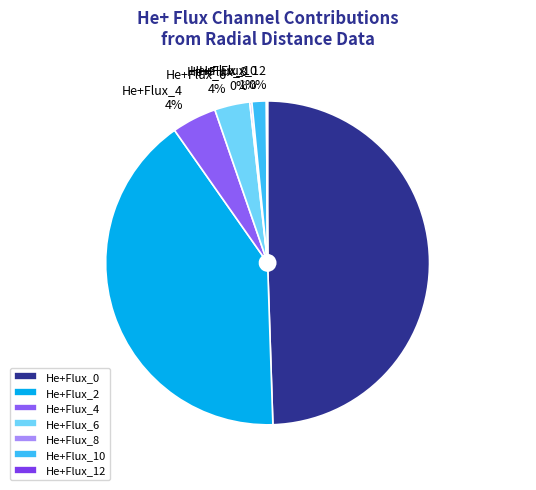

True or false: He+Flux_2 accounts for 46% of the total.

False